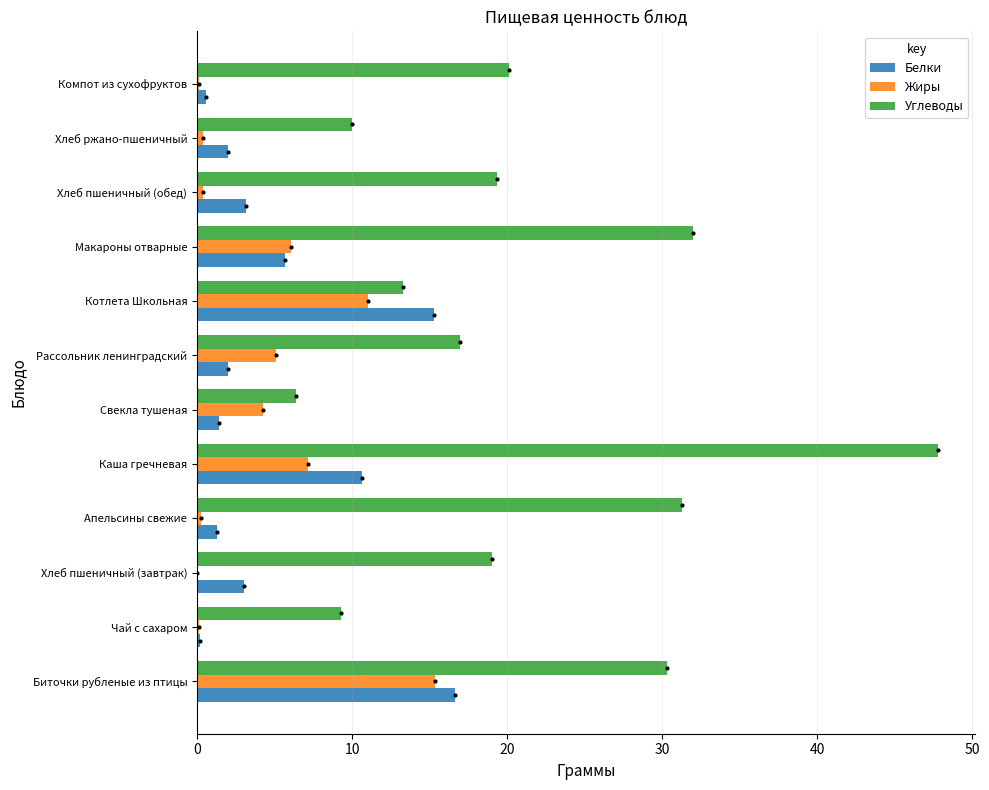

What is the highest value of the Углеводы series?

47.8